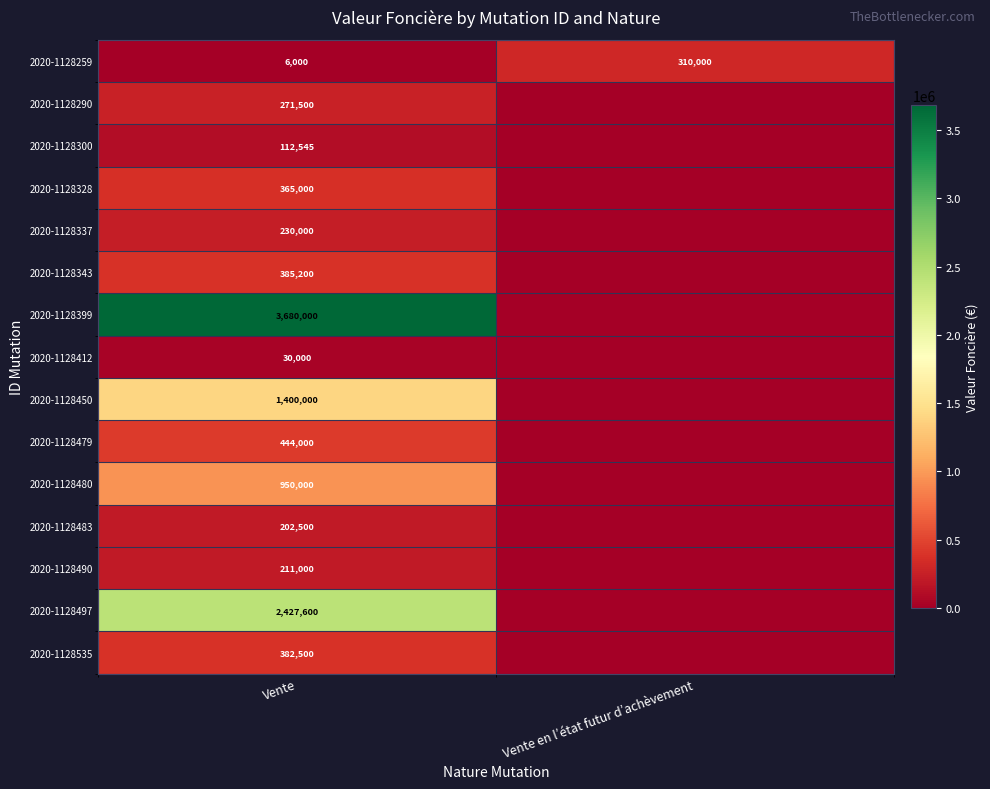

Rank the series at Vente from highest to lowest value.

2020-1128399, 2020-1128497, 2020-1128450, 2020-1128480, 2020-1128479, 2020-1128343, 2020-1128535, 2020-1128328, 2020-1128290, 2020-1128337, 2020-1128490, 2020-1128483, 2020-1128300, 2020-1128412, 2020-1128259